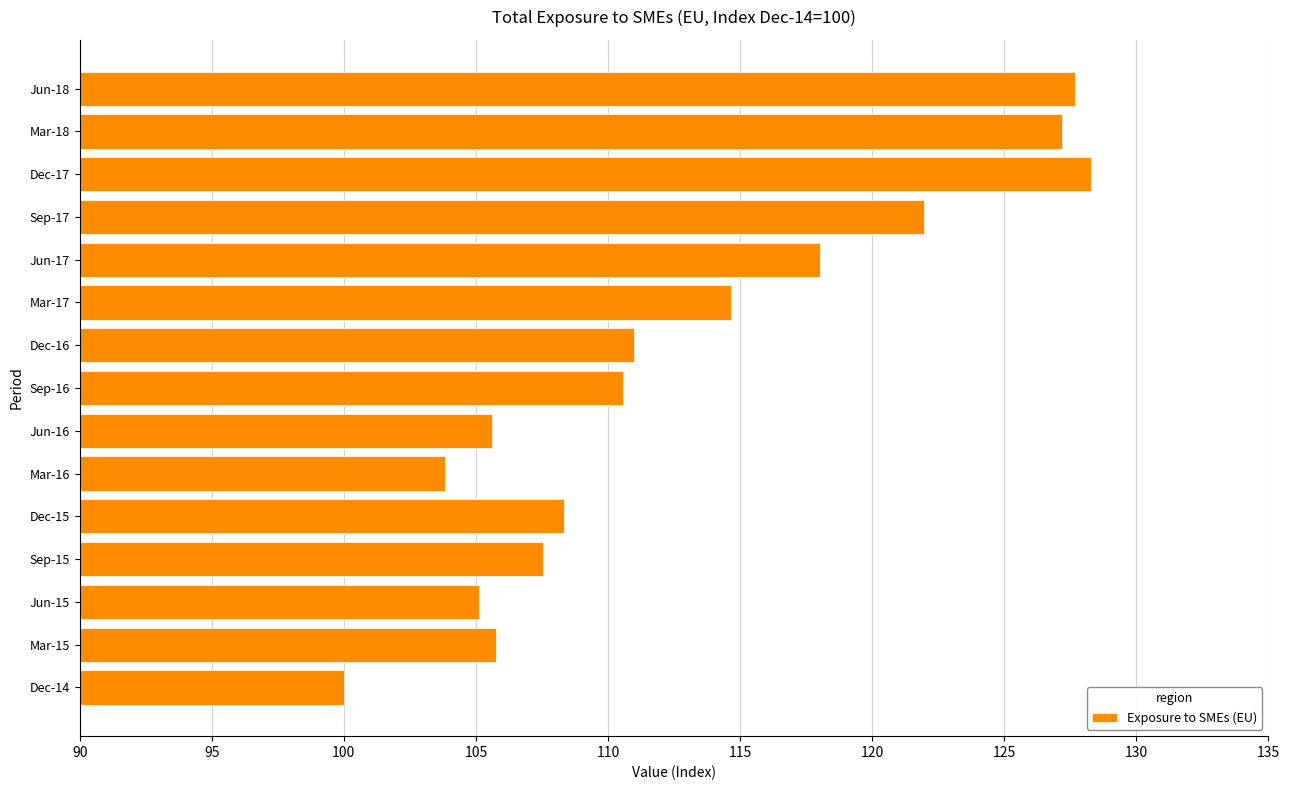

What is the change in value from Mar-17 to Mar-18?

+12.5